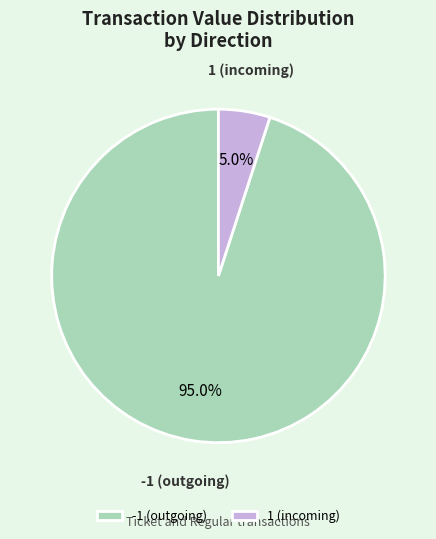

What portion of the pie excludes -1 (outgoing)?

5.0%